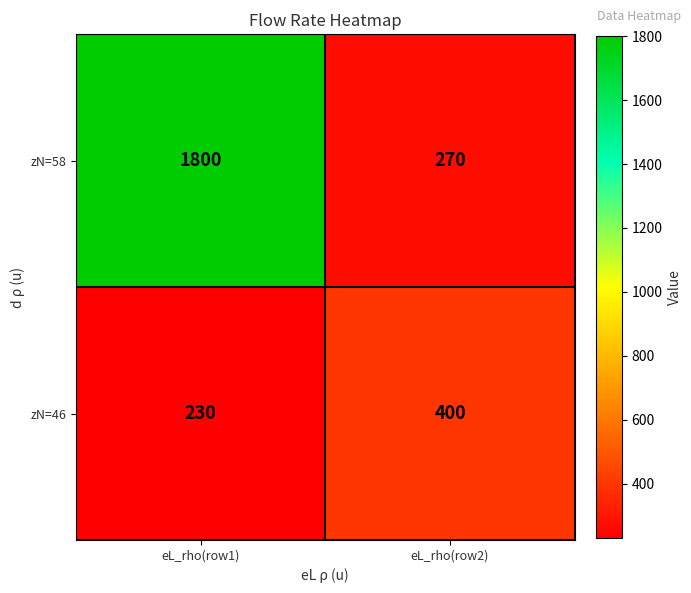

At eL_rho(row1), list the series in order from smallest to largest.

zN=46, zN=58